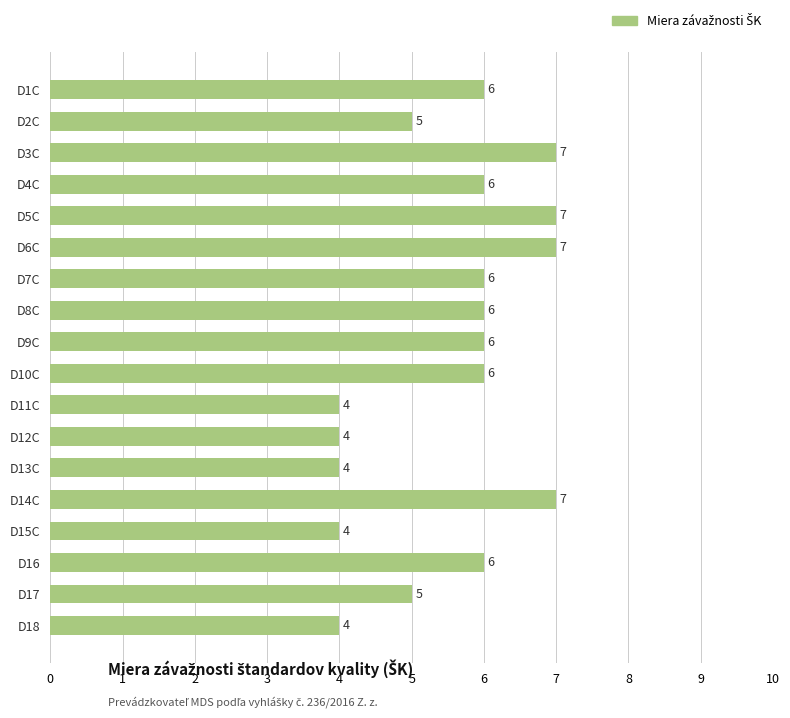

What is the difference between the maximum and second lowest values?

3